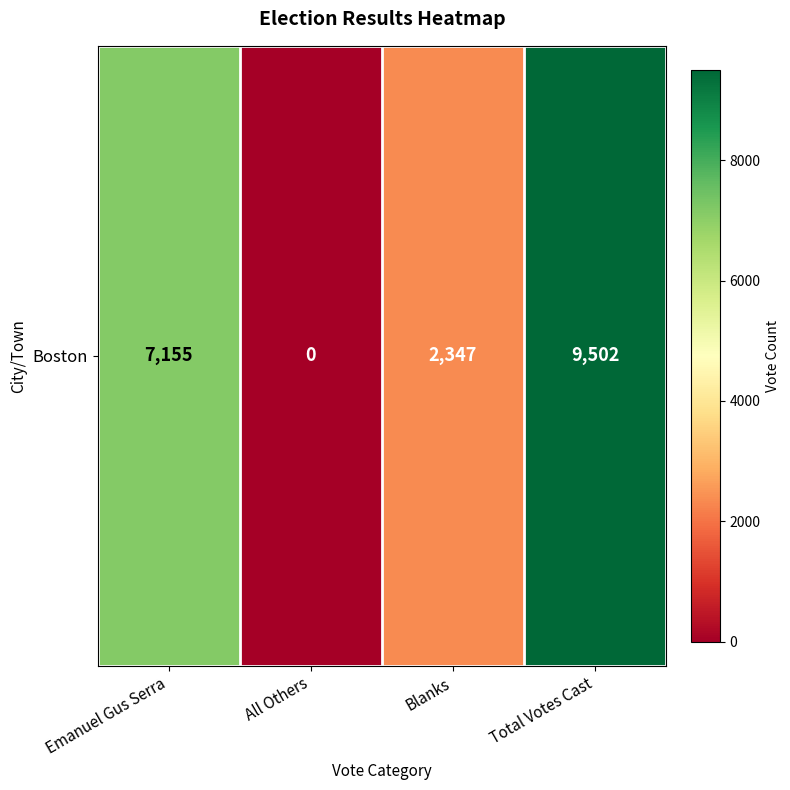

What is the greatest value displayed?

9502